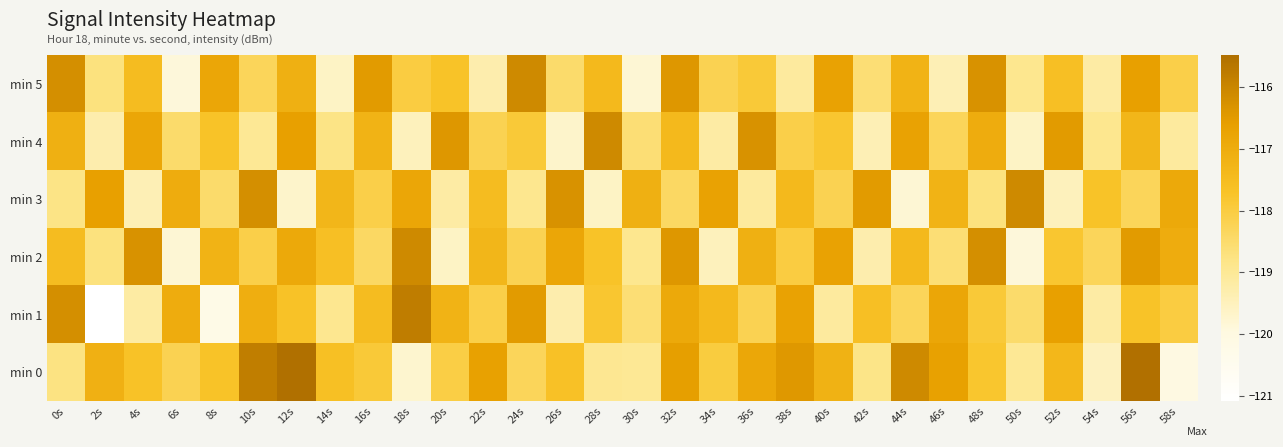

What is the spread (max minus min) of values at 16s?

1.9